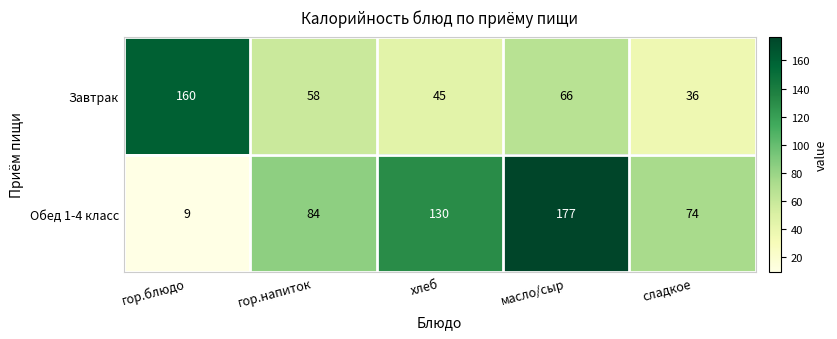

Between масло/сыр and сладкое, which series saw the biggest shift?

Обед 1-4 класс